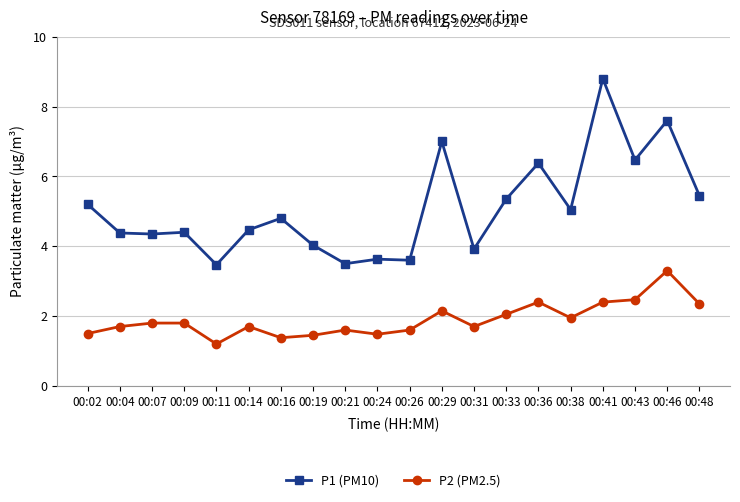

Which category has the highest value across all series?

00:41